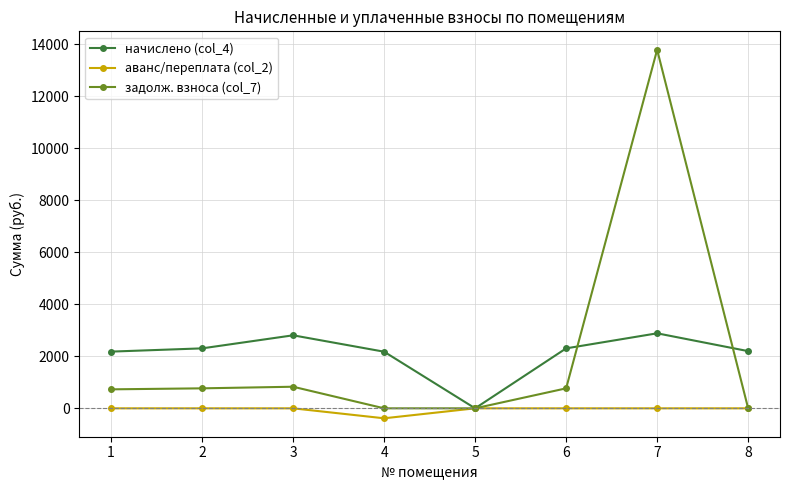

Count the number of categories in the chart.

8